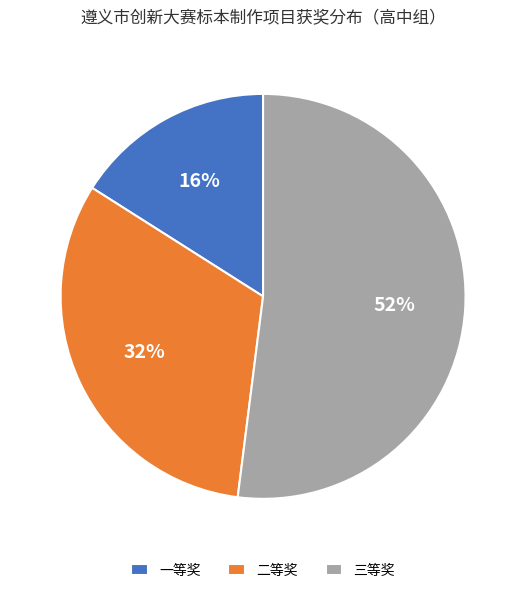

Combined, do 二等奖 and 三等奖 account for over 50%?

Yes